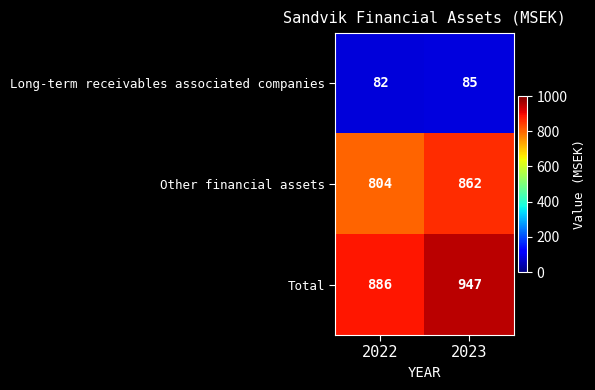

List the series in order of their peak value, lowest first.

Long-term receivables associated companies, Other financial assets, Total